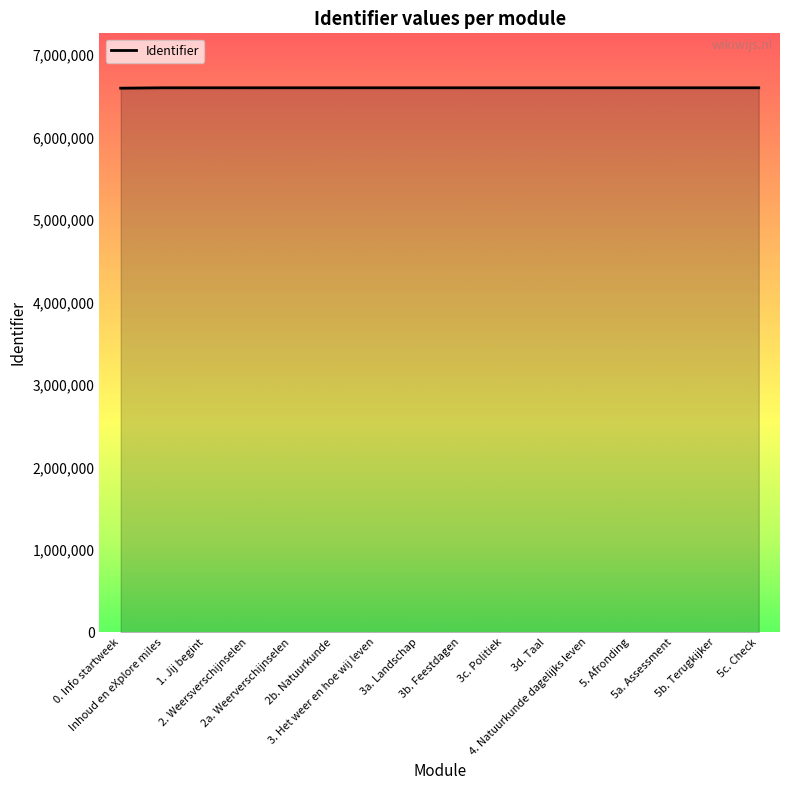

What is the minimum value shown in the chart?

6598926